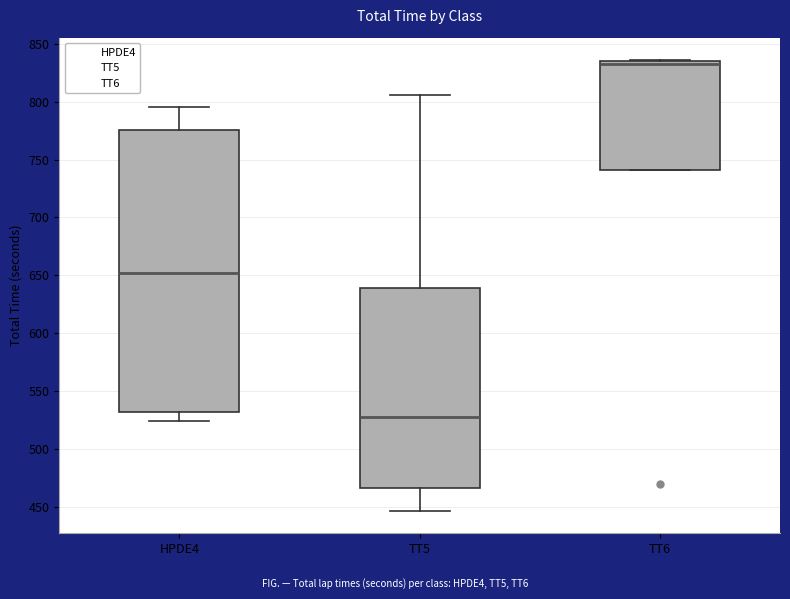

Reading left to right, read every box against the y-axis: the position of its median line, the range the box covers, and the ends of its whiskers. The values are not printed on the chart, so give them approximately, as read against the axis.

HPDE4: median 650, box 530 to 775, whiskers 525 to 795
TT5: median 530, box 465 to 640, whiskers 445 to 805
TT6: median 835 (just below the box's upper edge), box 740 to 835, whiskers 740 to 835